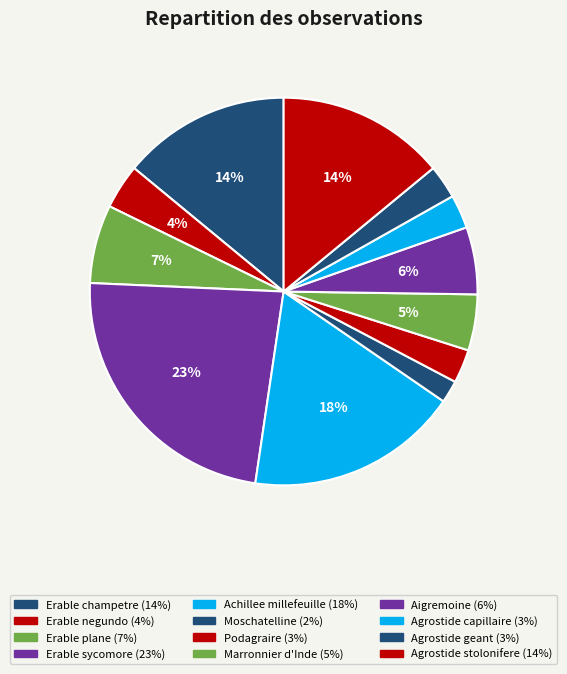

To the nearest percent, what portion does Achillee millefeuille represent?

18%